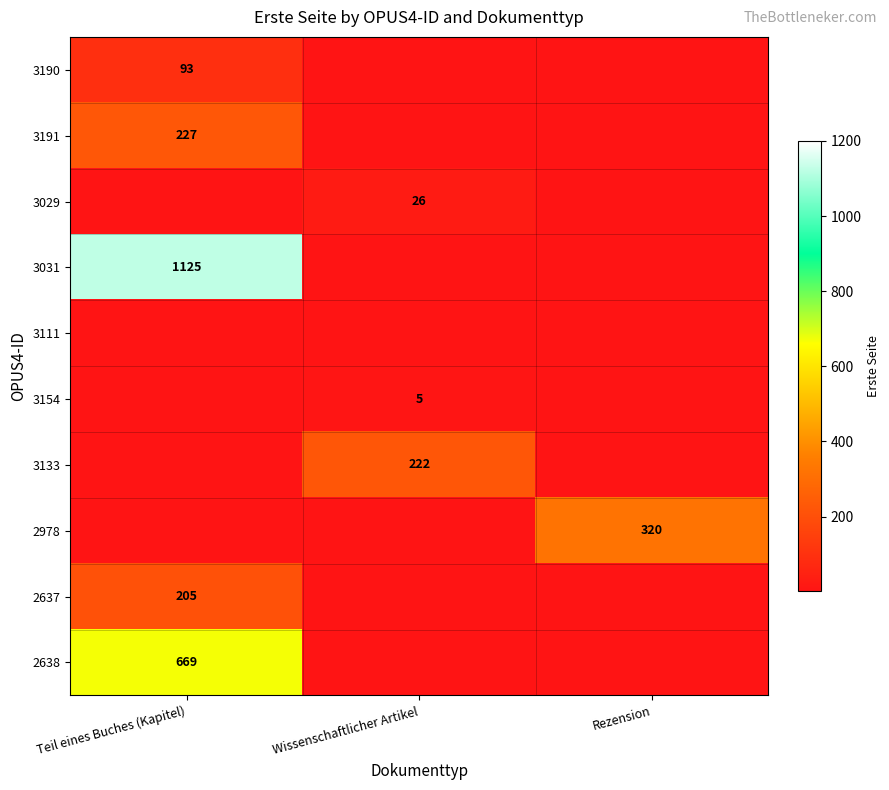

The value of 2638 at Teil eines Buches (Kapitel) is 669. True or false?

True